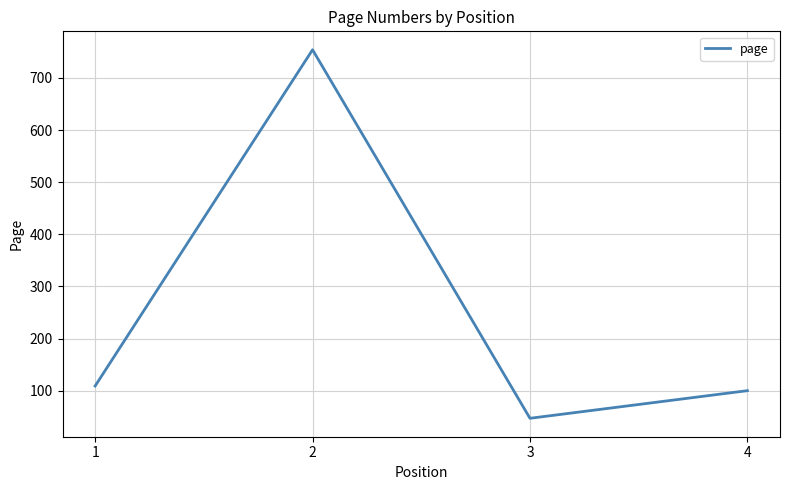

The chart shows a value of 100 at 4. True or false?

True